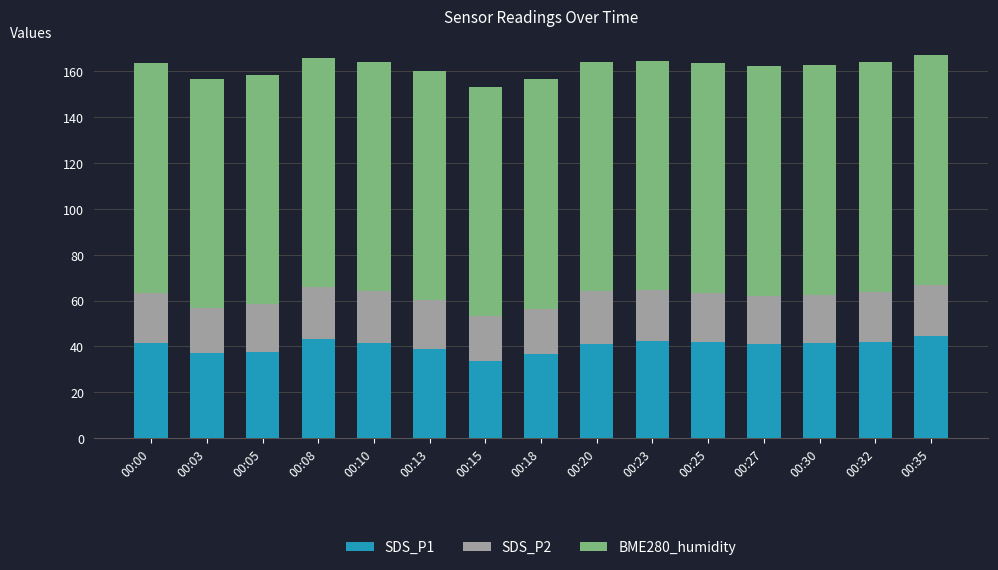

True or false: SDS_P1 has a value of 66.9 at 00:30.

False